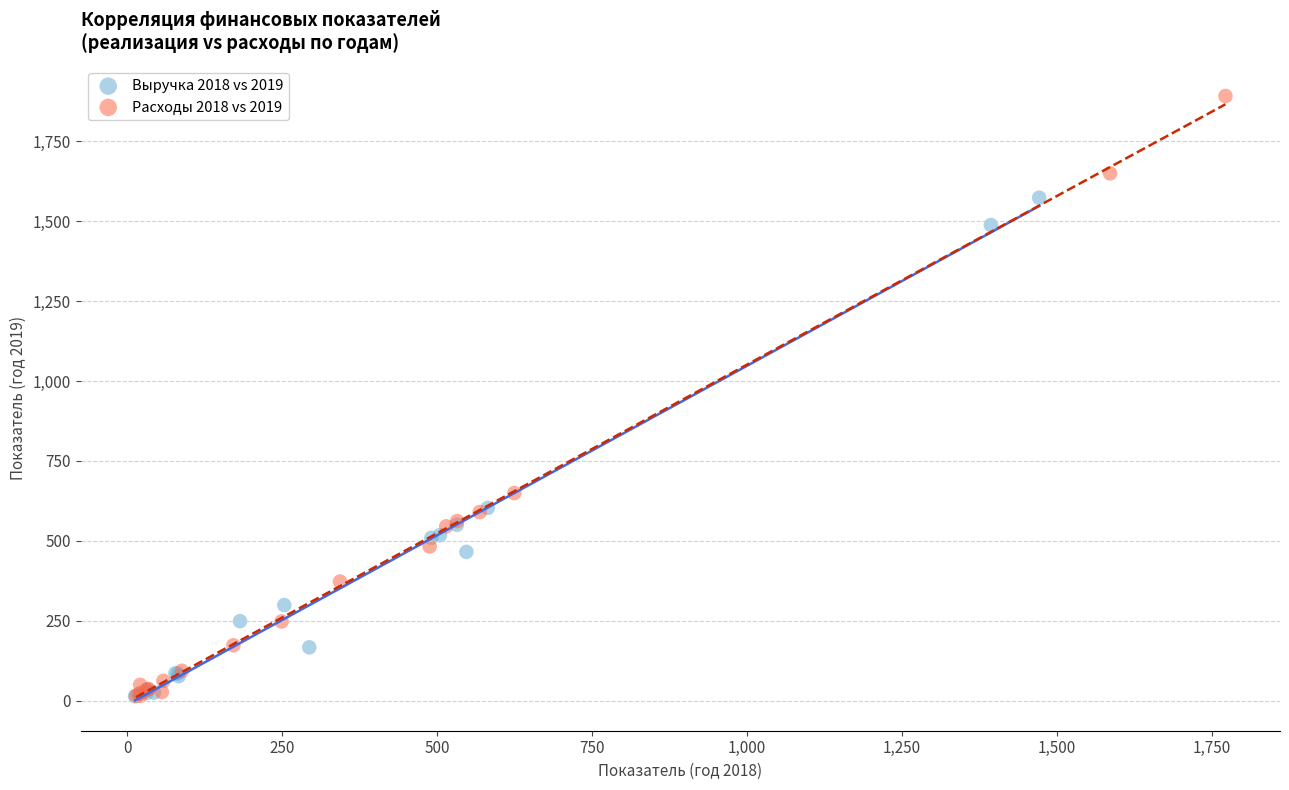

Which series has the largest Y range (max minus min)?

Расходы 2018 vs 2019